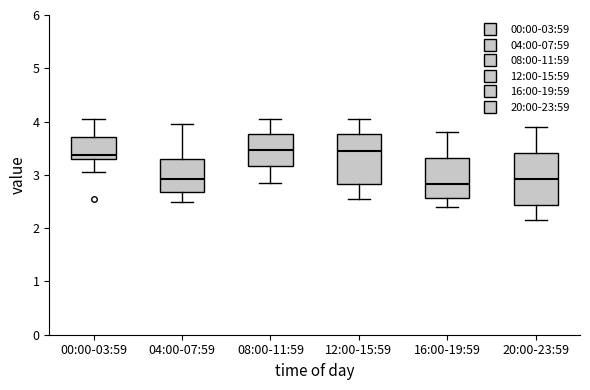

Reading left to right, transcribe this box plot: for each box, give where its median line is, the range the box spans, and where its two whiskers end, as read against the y-axis. The values are not printed on the chart, so give them approximately, as read against the axis.

00:00-03:59: median 3.4, box 3.3 to 3.7, whiskers 3.1 to 4.1
04:00-07:59: median 2.9, box 2.7 to 3.3, whiskers 2.5 to 4.0
08:00-11:59: median 3.5, box 3.2 to 3.8, whiskers 2.9 to 4.1
12:00-15:59: median 3.4, box 2.8 to 3.8, whiskers 2.6 to 4.1
16:00-19:59: median 2.8, box 2.6 to 3.3, whiskers 2.4 to 3.8
20:00-23:59: median 2.9, box 2.4 to 3.4, whiskers 2.2 to 3.9